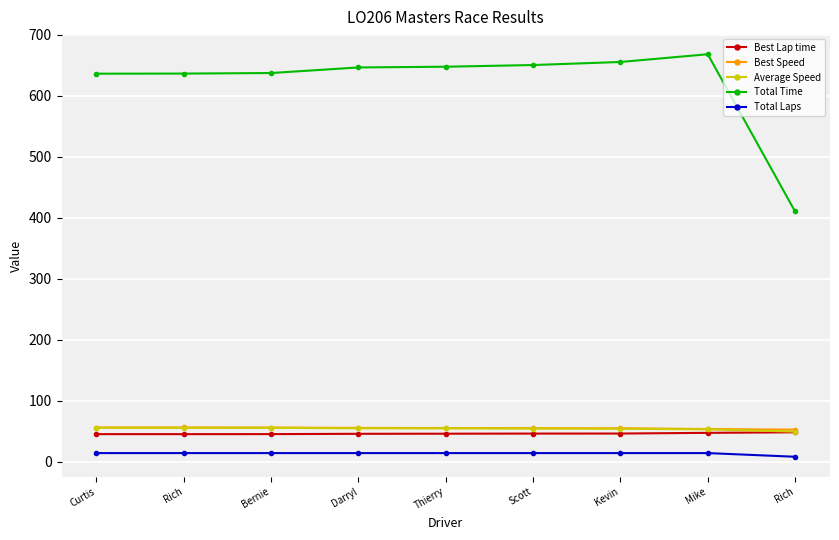

What are all the series names shown in the legend?

Best Lap time, Best Speed, Average Speed, Total Time, Total Laps